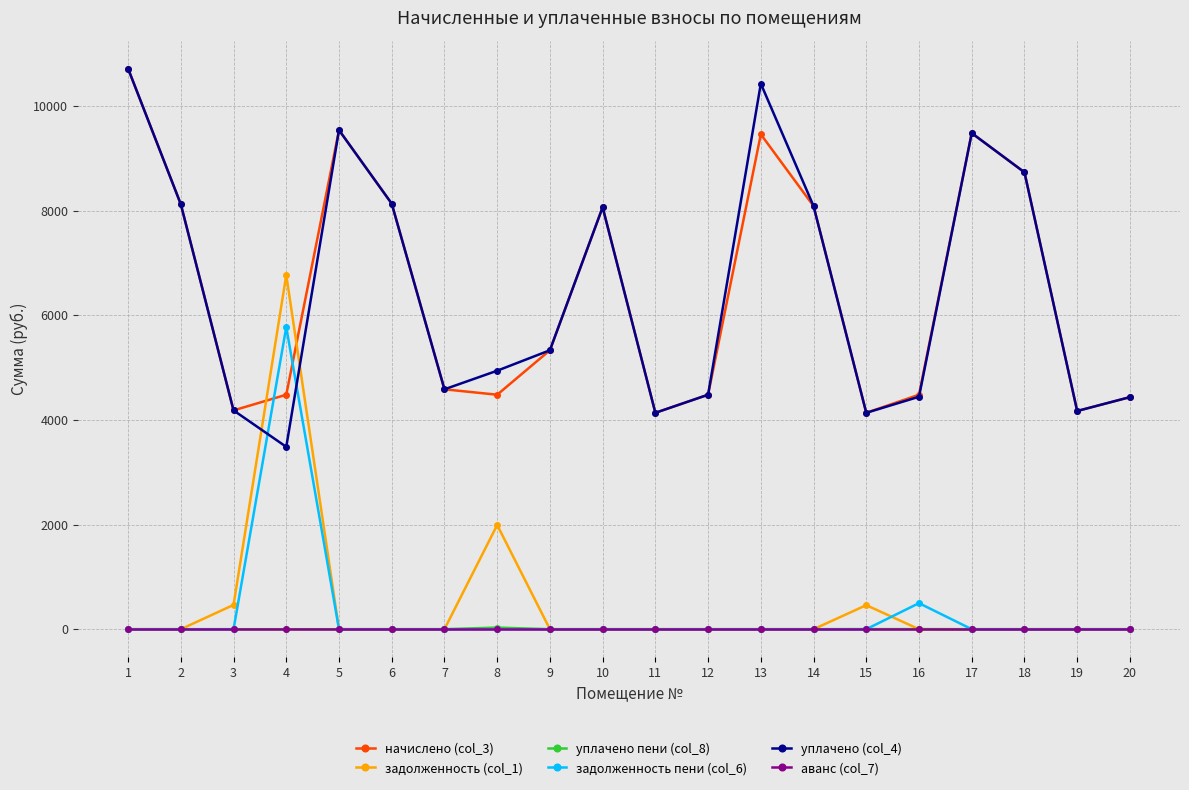

How many times do начислено (col_3) and задолженность пени (col_6) cross each other?

2